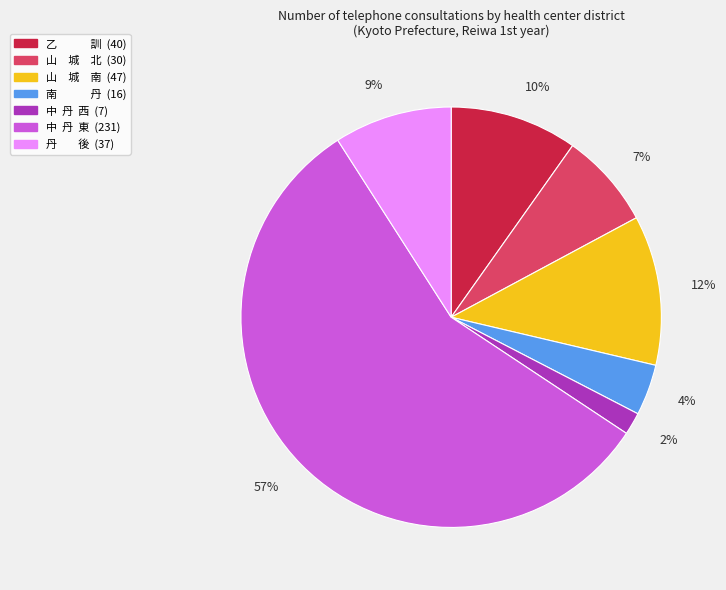

Do 山 城 南 and 山 城 北 together represent more than half of the pie?

No